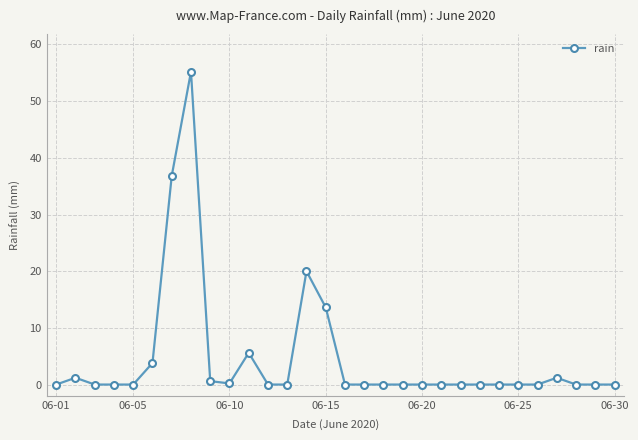

What is the value of the 15th point from the left?

13.6